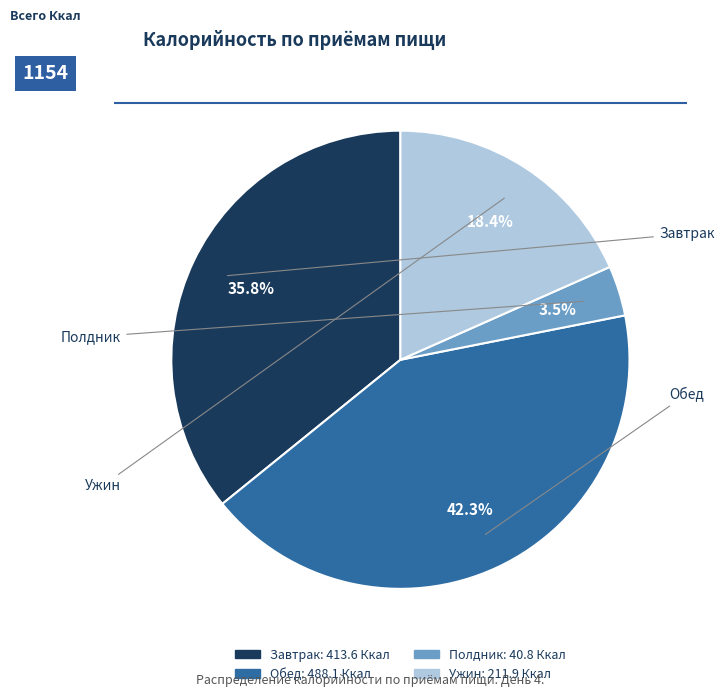

What percentage is NOT represented by Полдник?

96.5%